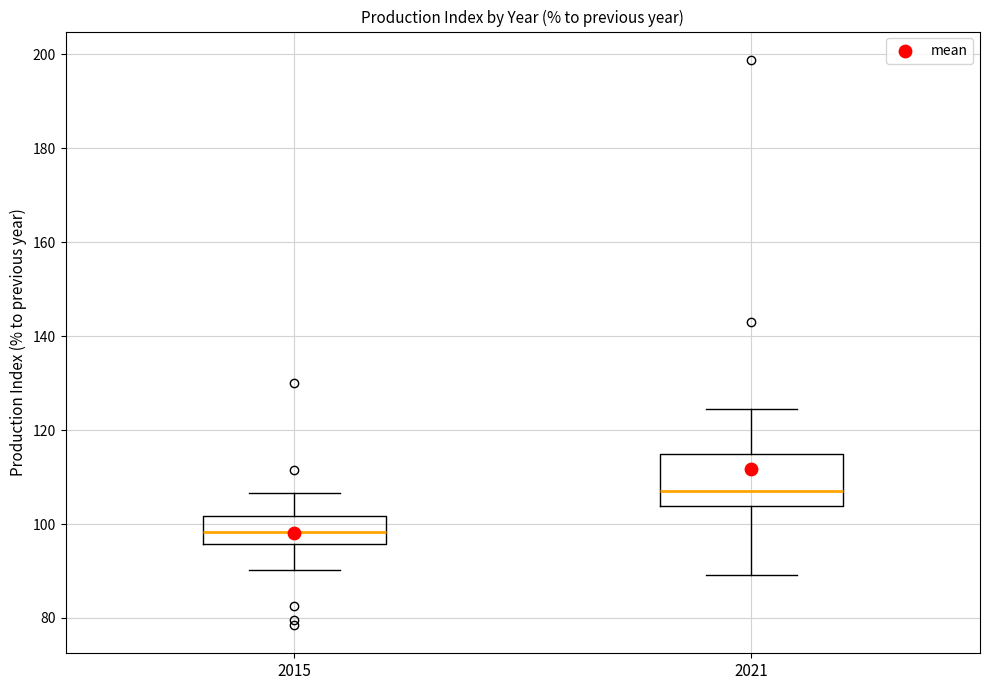

Reading left to right, transcribe this box plot: for each box, give where its median line is, the range the box spans, and where its two whiskers end, as read against the y-axis. The values are not printed on the chart, so give them approximately, as read against the axis.

2015: median 98, box 96 to 102, whiskers 90 to 106
2021: median 108, box 104 to 114, whiskers 90 to 124